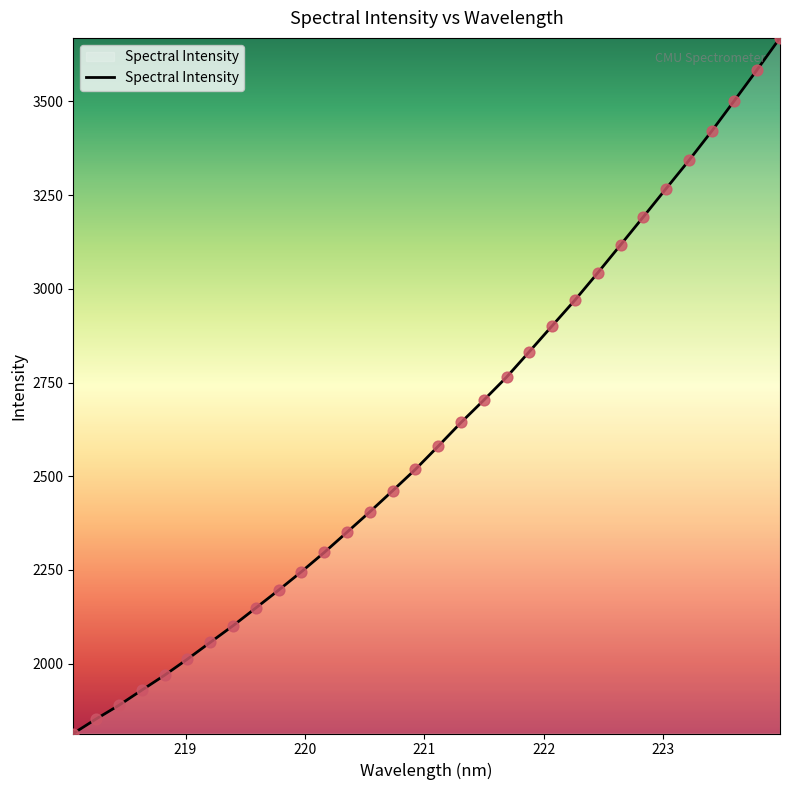

What is the smallest value displayed?

1813.7